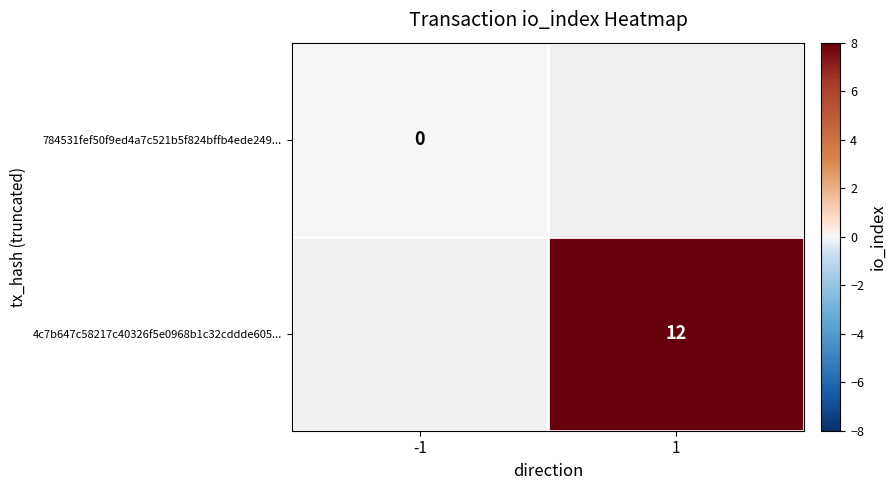

The value of 4c7b647c58217c40326f5e0968b1c32cddde605... at 1 is 12. True or false?

True